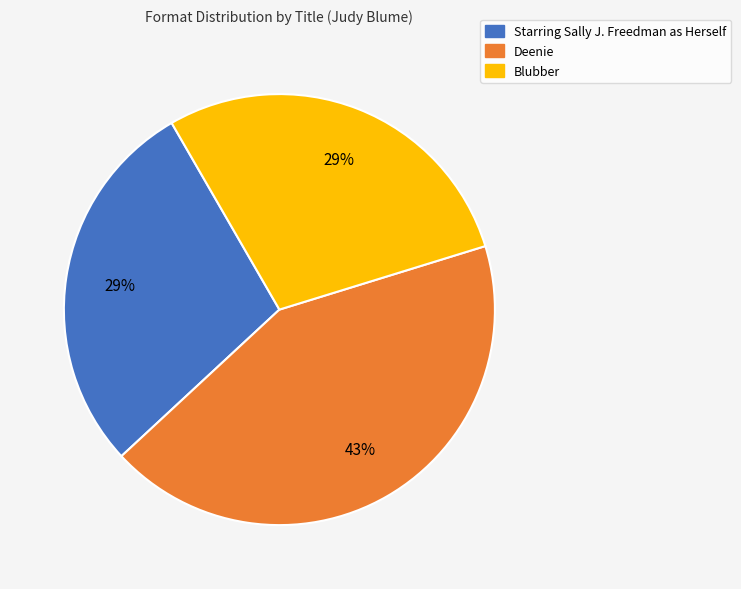

Is the sum of Deenie and Starring Sally J. Freedman as Herself greater than half?

Yes